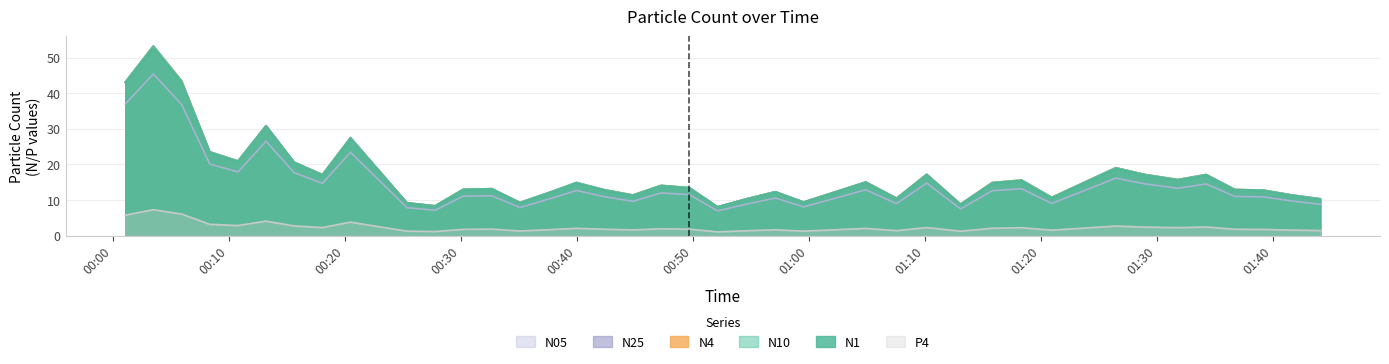

Does the chart display data point markers on the line(s)?

No